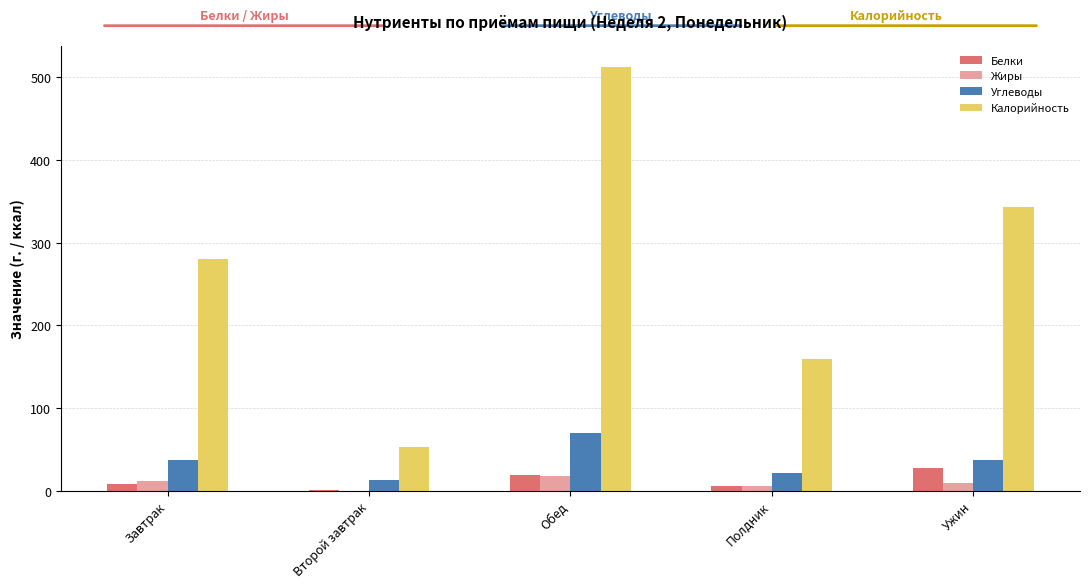

At which category is the sum across all series the highest?

Обед